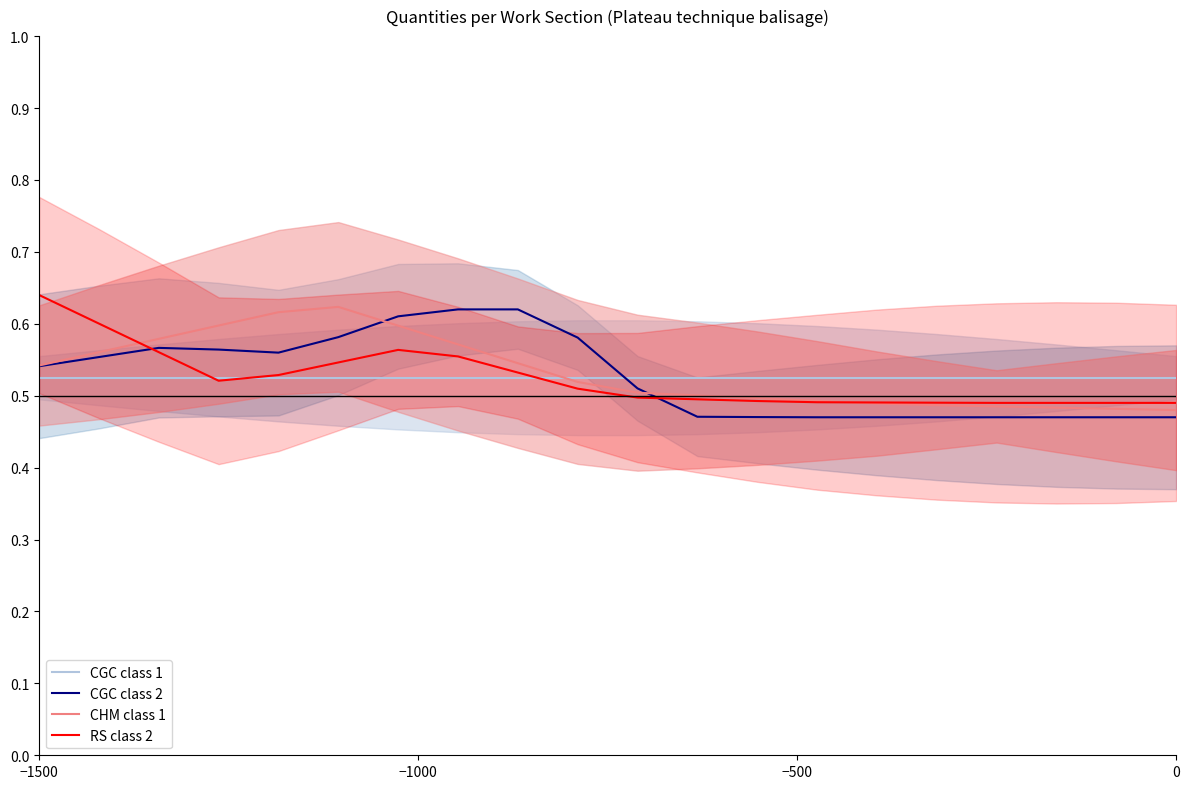

What is the maximum value for RS class 2?

0.6